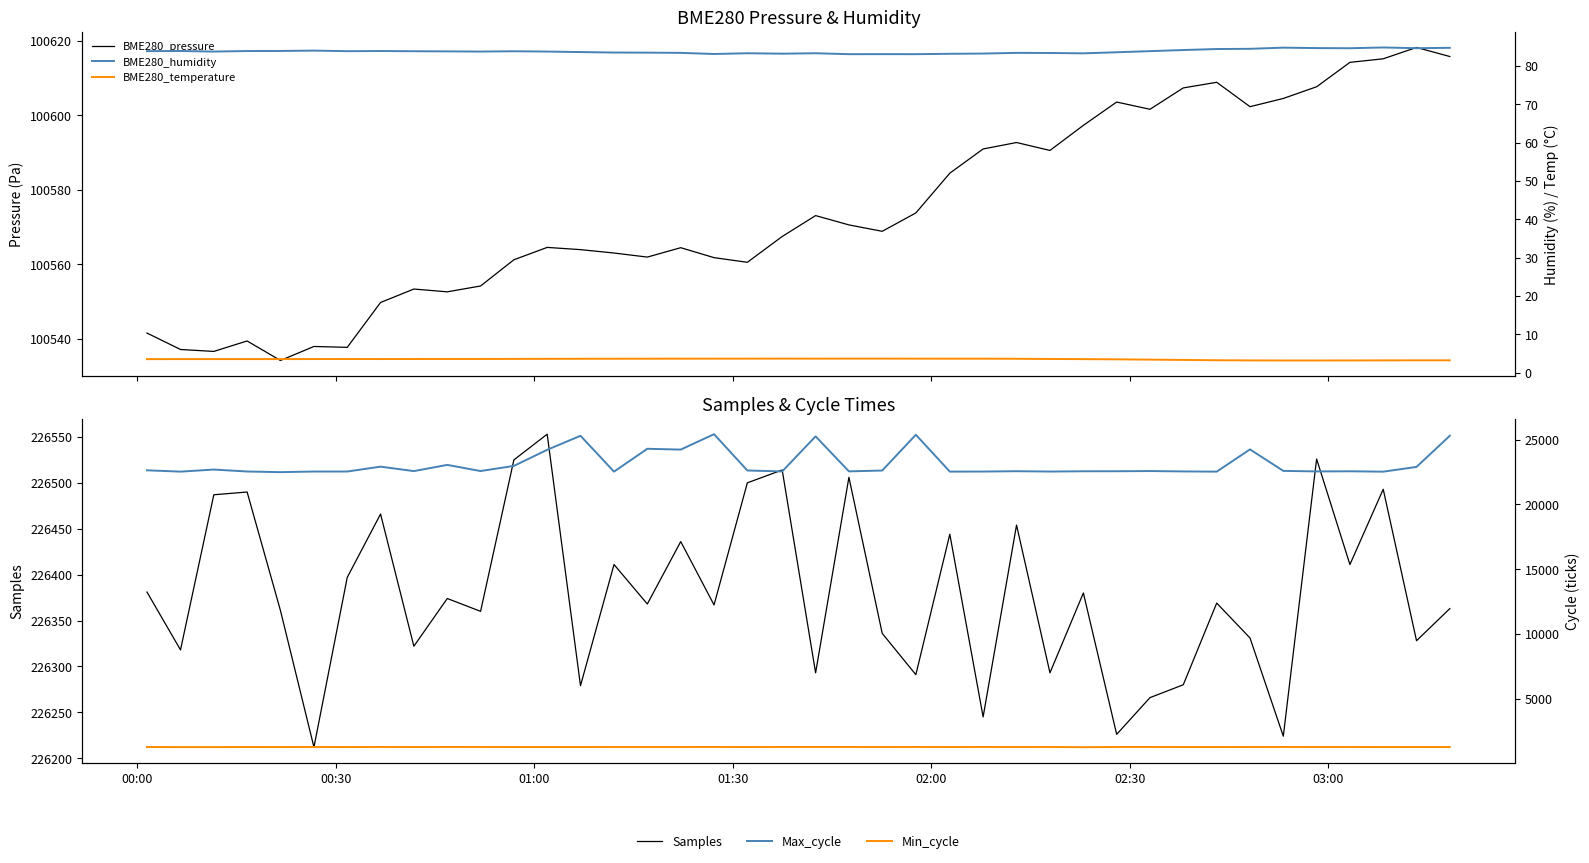

True or false: BME280_pressure and Max_cycle intersect in this chart.

False